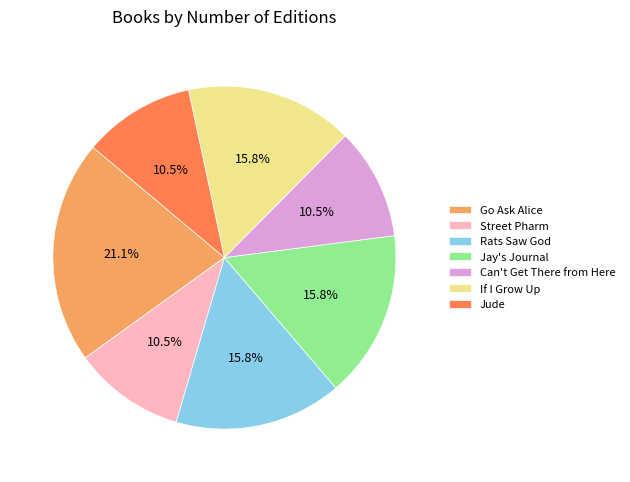

What is the ratio of the value at If I Grow Up to the value at Street Pharm?

1.5